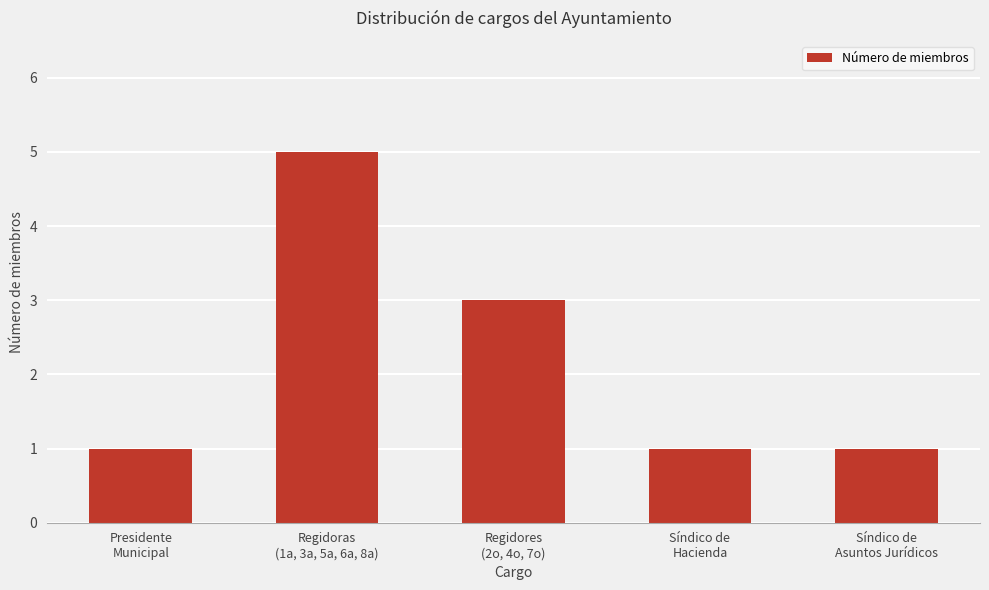

What is the maximum value shown in the chart?

5